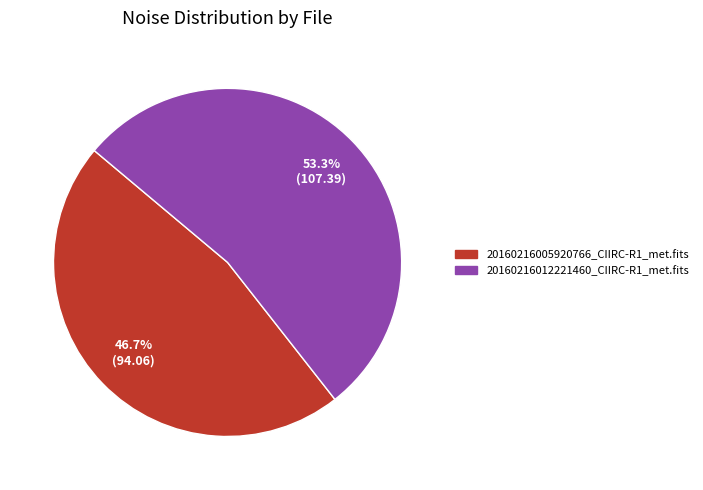

What is the majority slice?

20160216012221460_CIIRC-R1_met.fits